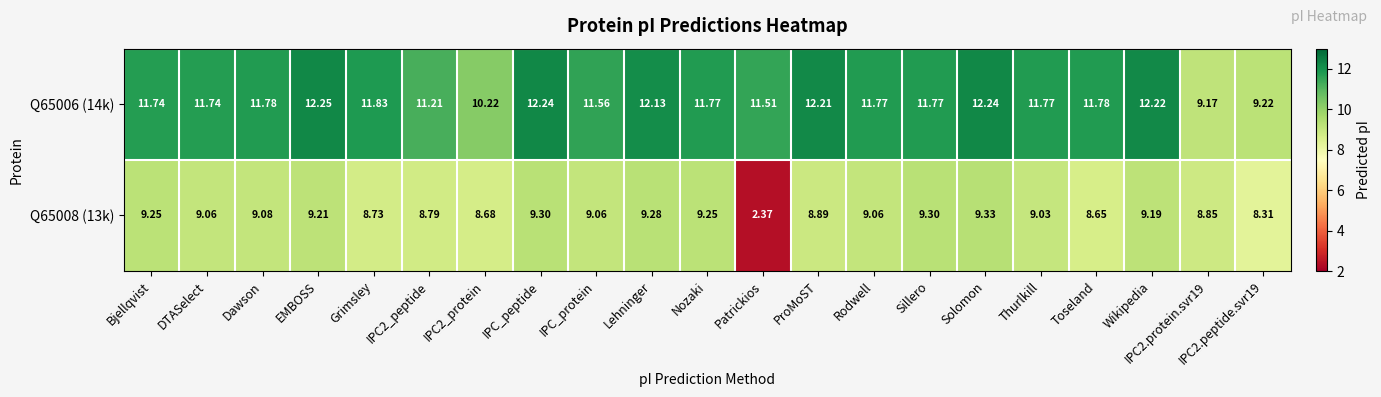

Where does the Q65008 (13k) series first go above 9?

Bjellqvist